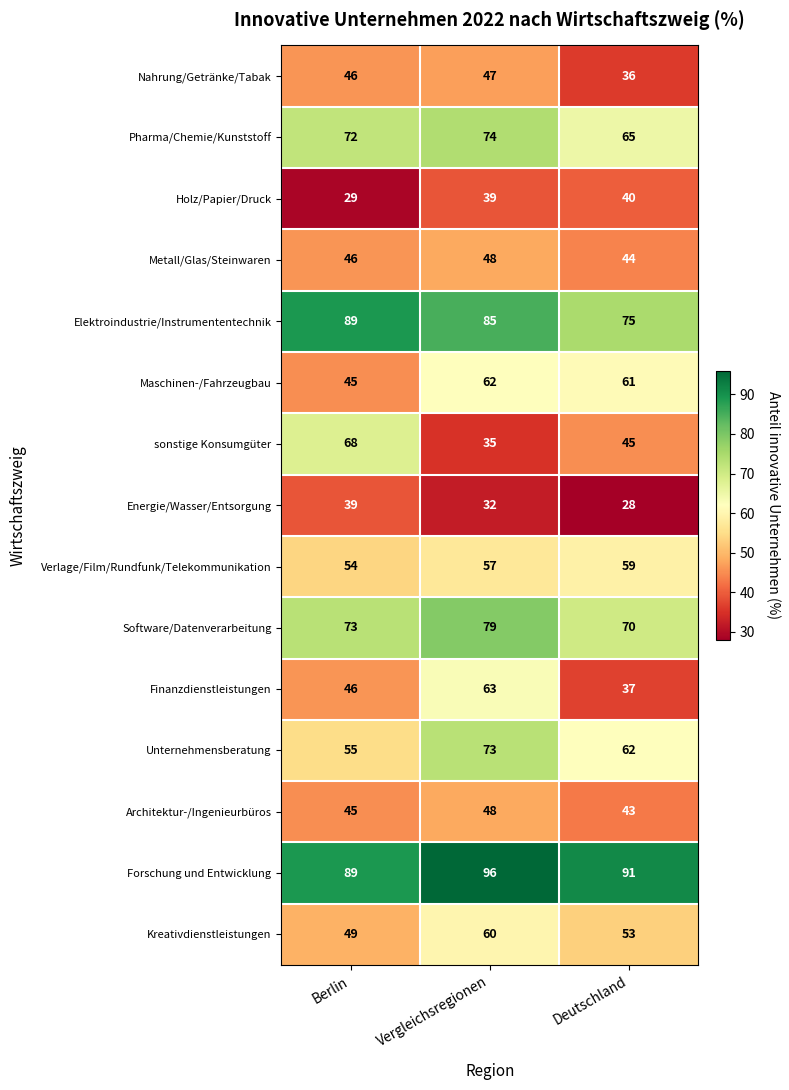

What is the maximum value shown in the chart?

96